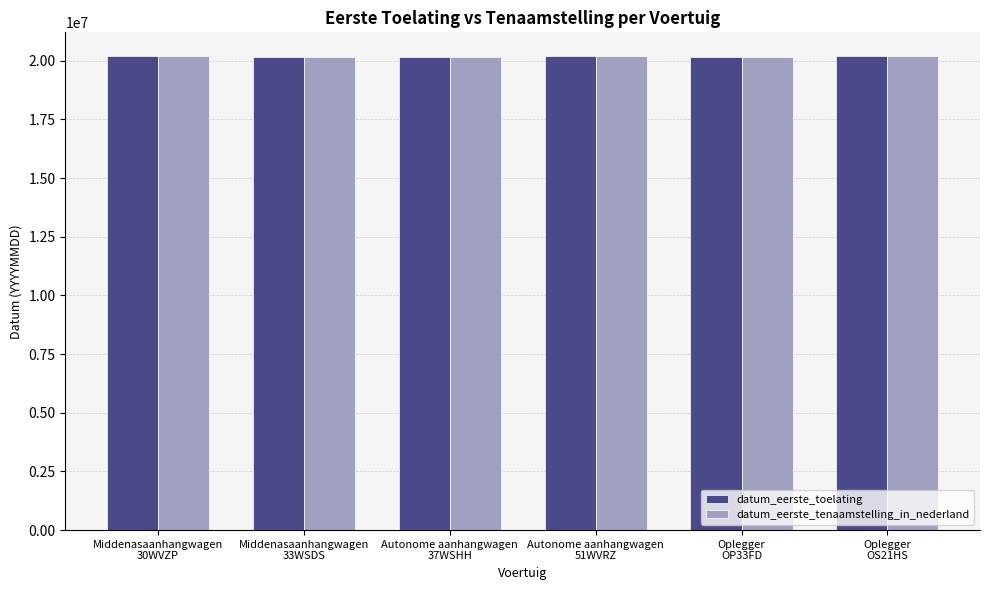

How many bars are there in total?

12